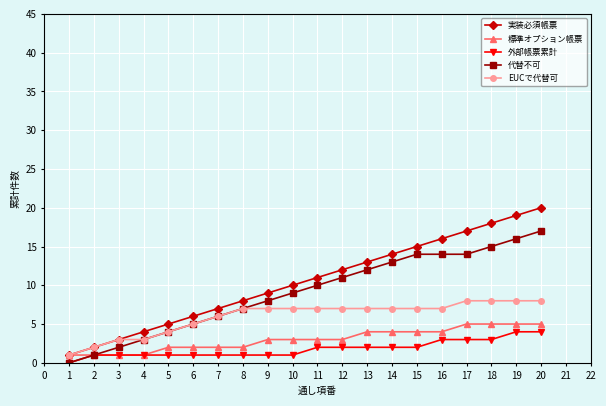

How many distinct data groups are displayed?

5